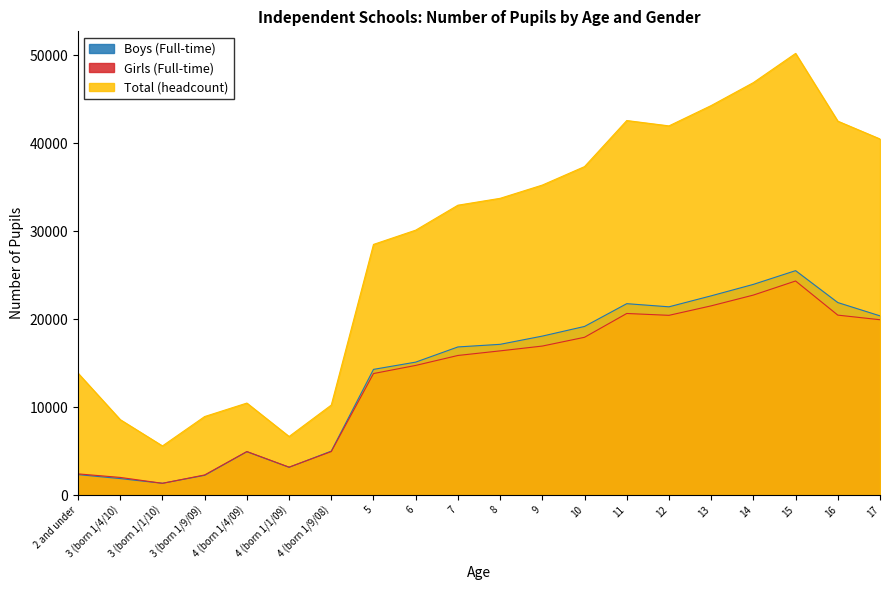

Reading right to left, what are all the values shown in this chart?

Boys (Full-time): 17=20383	16=21897	15=25527	14=23965	13=22662	12=21413	11=21770	10=19180	9=18082	8=17146	7=16849	6=15122	5=14297	4 (born 1/9/08)=5000	4 (born 1/1/09)=3158	4 (born 1/4/09)=4930	3 (born 1/9/09)=2245	3 (born 1/1/10)=1340	3 (born 1/4/10)=1874	2 and under=2328
Girls (Full-time): 17=19944	16=20468	15=24350	14=22748	13=21522	12=20444	11=20655	10=17948	9=16949	8=16402	7=15879	6=14747	5=13824	4 (born 1/9/08)=4947	4 (born 1/1/09)=3176	4 (born 1/4/09)=4953	3 (born 1/9/09)=2289	3 (born 1/1/10)=1338	3 (born 1/4/10)=2007	2 and under=2411
Total (headcount): 17=40503	16=42531	15=50235	14=46916	13=44304	12=41992	11=42600	10=37362	9=35261	8=33753	7=32971	6=30133	5=28511	4 (born 1/9/08)=10238	4 (born 1/1/09)=6662	4 (born 1/4/09)=10465	3 (born 1/9/09)=8933	3 (born 1/1/10)=5589	3 (born 1/4/10)=8578	2 and under=13864